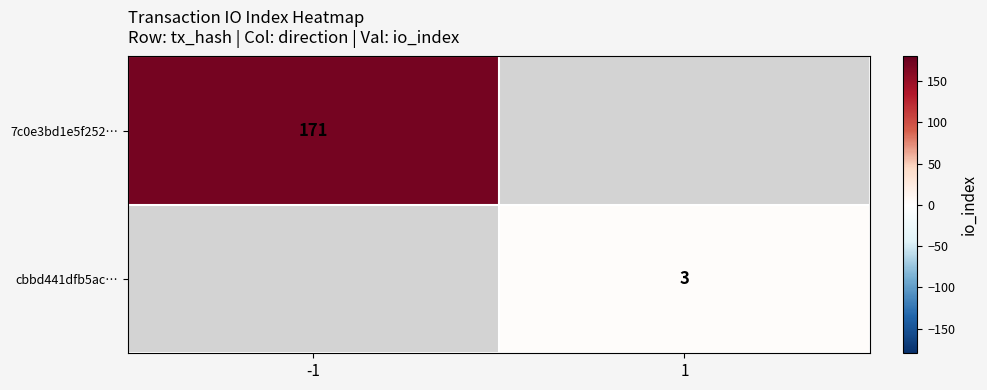

What is the smallest value displayed?

3.0